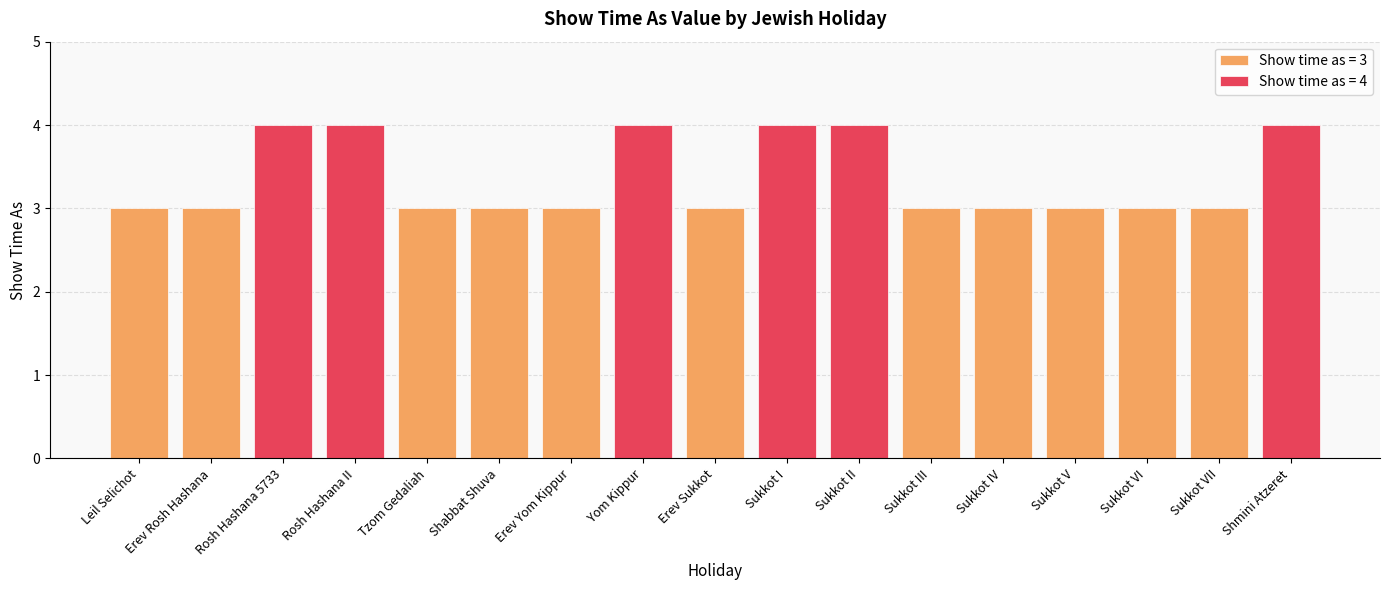

Read the value at Erev Rosh Hashana.

3